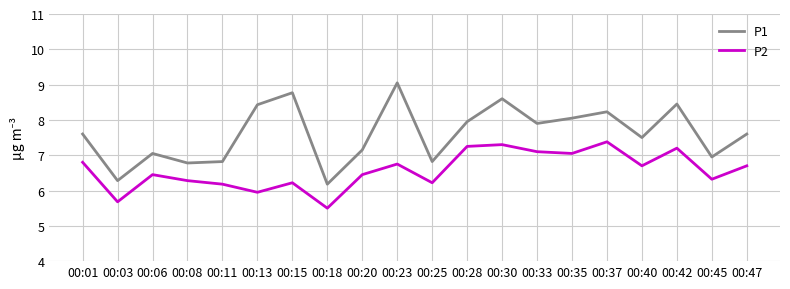

What is the lowest value of the P2 series?

5.5